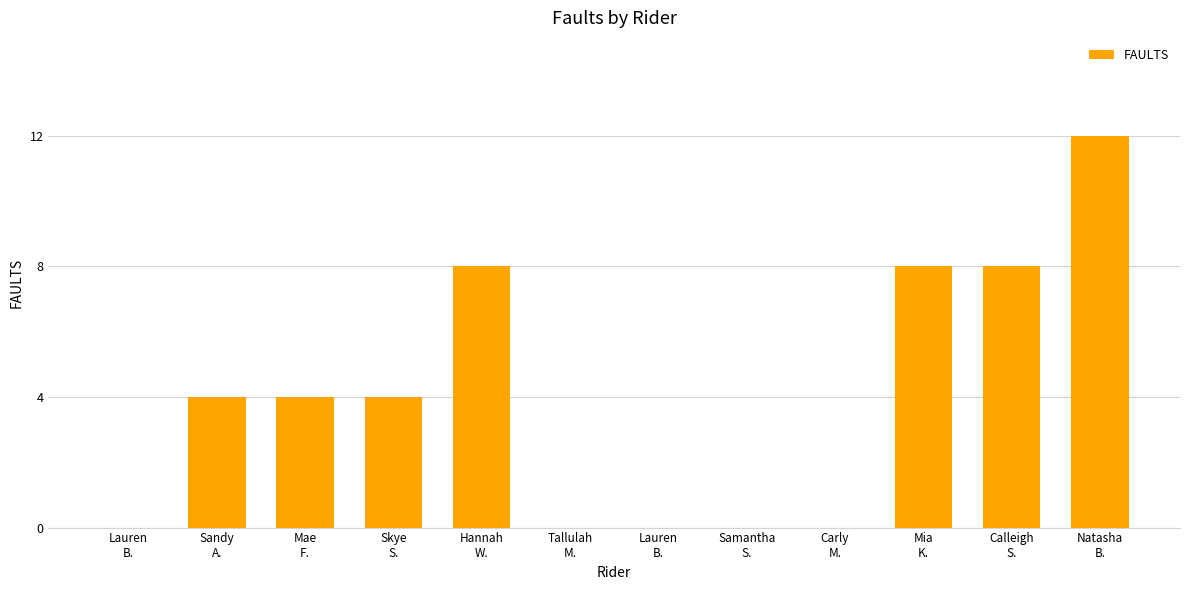

Reading left to right, list all the values displayed in this chart.

0	4	4	4	8	0	0	0	0	8	8	12